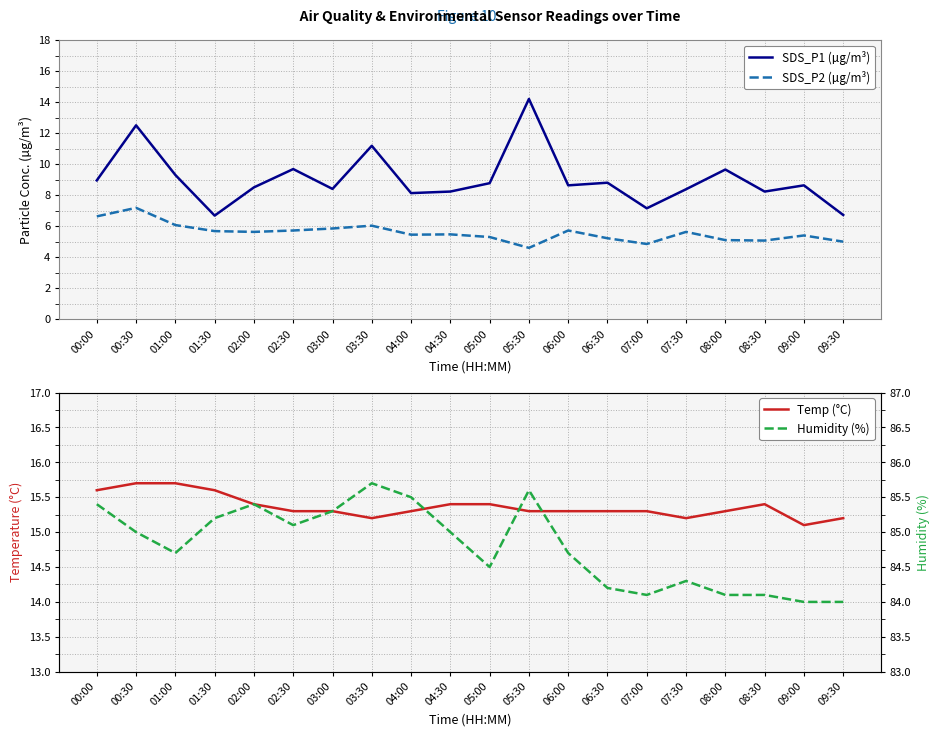

Reading left to right, list all the values displayed in this chart.

SDS_P1 (µg/m³): 8.9	12.5	9.3	6.7	8.5	9.7	8.4	11.2	8.1	8.2	8.8	14.2	8.6	8.8	7.2	8.4	9.7	8.2	8.6	6.7
SDS_P2 (µg/m³): 6.6	7.2	6.1	5.7	5.6	5.7	5.8	6.0	5.5	5.5	5.3	4.6	5.7	5.2	4.8	5.6	5.1	5.1	5.4	5.0
Temp (°C): 15.6	15.7	15.7	15.6	15.4	15.3	15.3	15.2	15.3	15.4	15.4	15.3	15.3	15.3	15.3	15.2	15.3	15.4	15.1	15.2
Humidity (%): 85.4	85.0	84.7	85.2	85.4	85.1	85.3	85.7	85.5	85.0	84.5	85.6	84.7	84.2	84.1	84.3	84.1	84.1	84.0	84.0